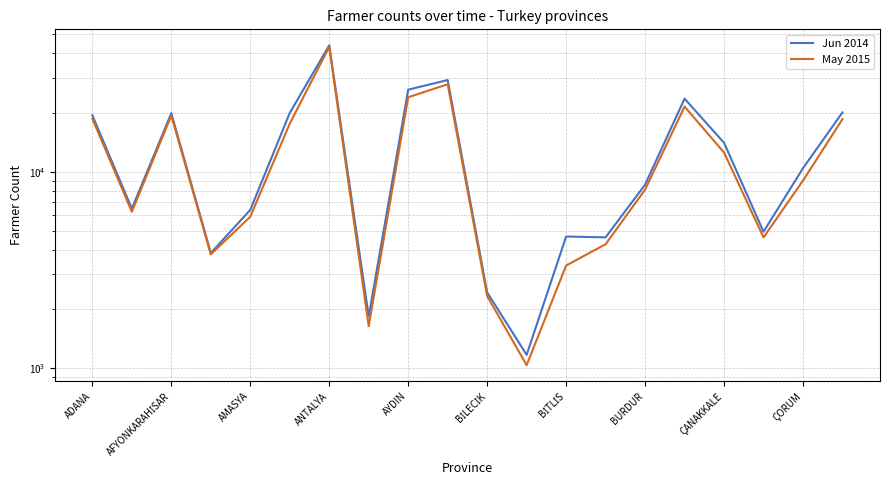

True or false: May 2015 has more than 0 interior local peaks.

True